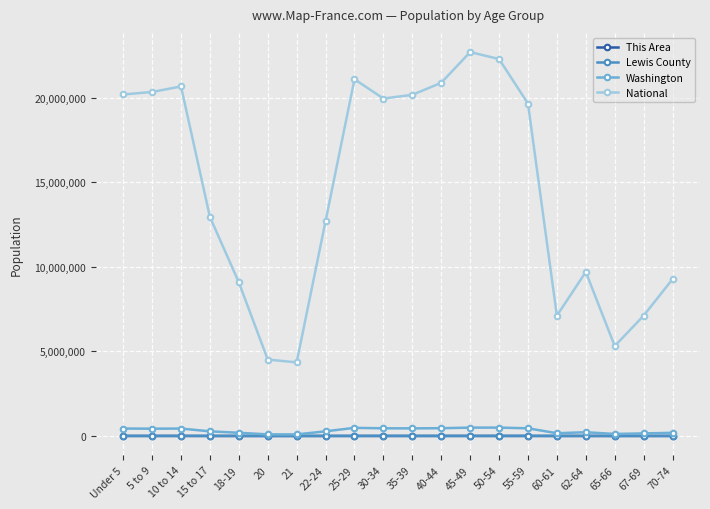

What is the average value of the National series?

14509549